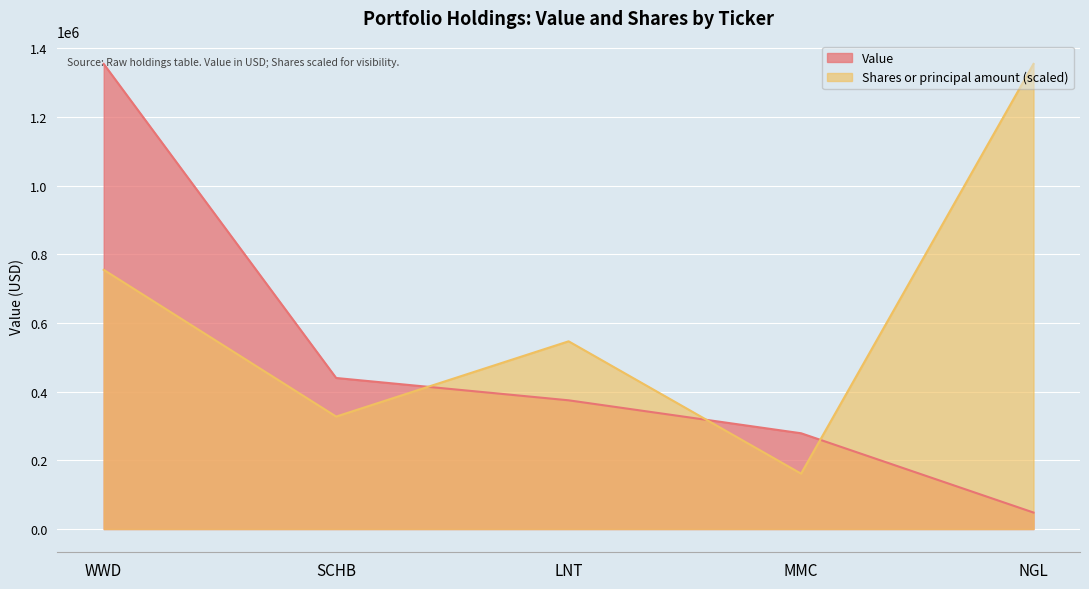

Reading left to right, extract all data points from this chart.

Value: WWD=1355000.0	SCHB=440000.0	LNT=375000.0	MMC=279000.0	NGL=48000.0
Shares or principal amount: WWD=755141.5	SCHB=327571.2	LNT=546878.0	MMC=161312.8	NGL=1355000.0